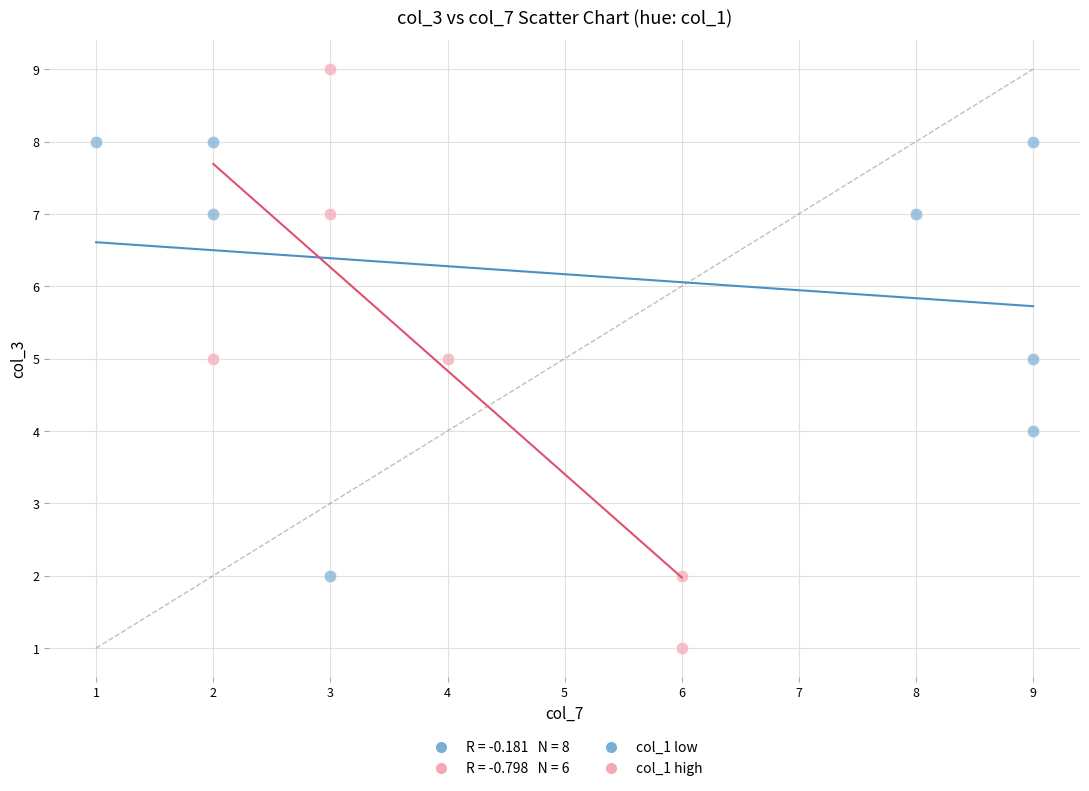

Which series contains the highest Y value?

col_1 high